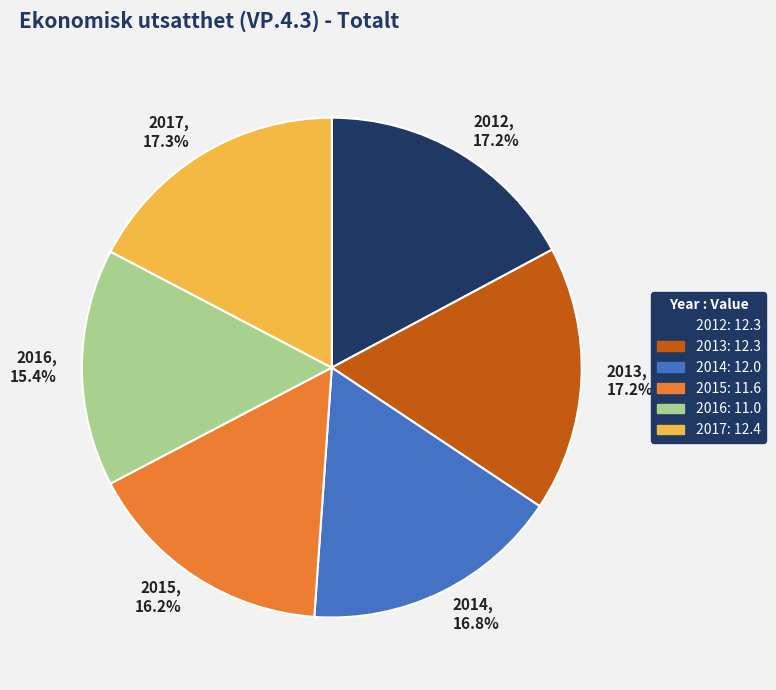

To the nearest percent, what is the average slice percentage?

17%